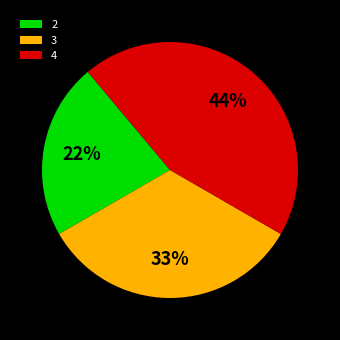

To the nearest percent, what portion does 2 represent?

22%